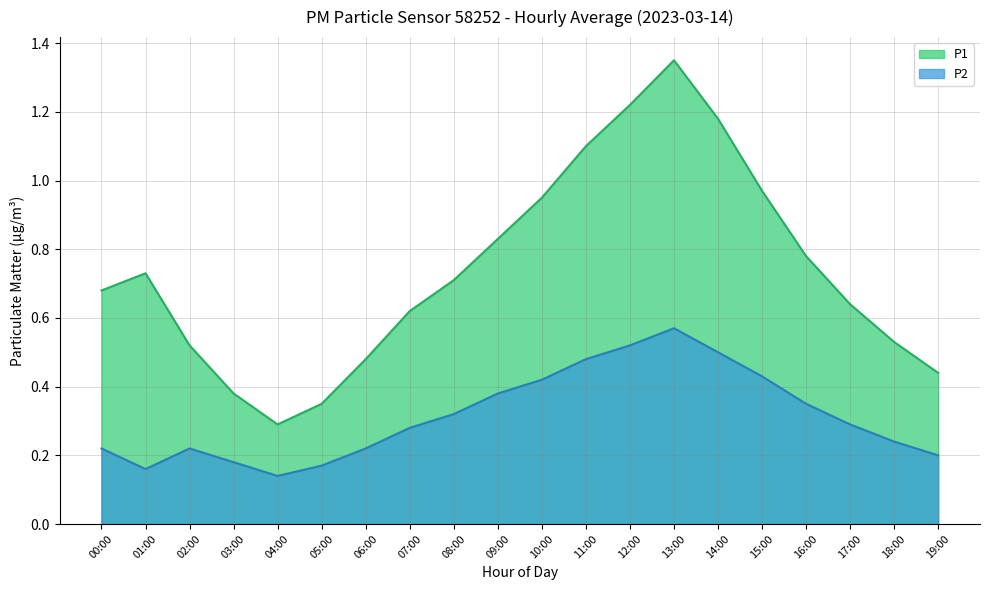

What is the minimum value shown in the chart?

0.3